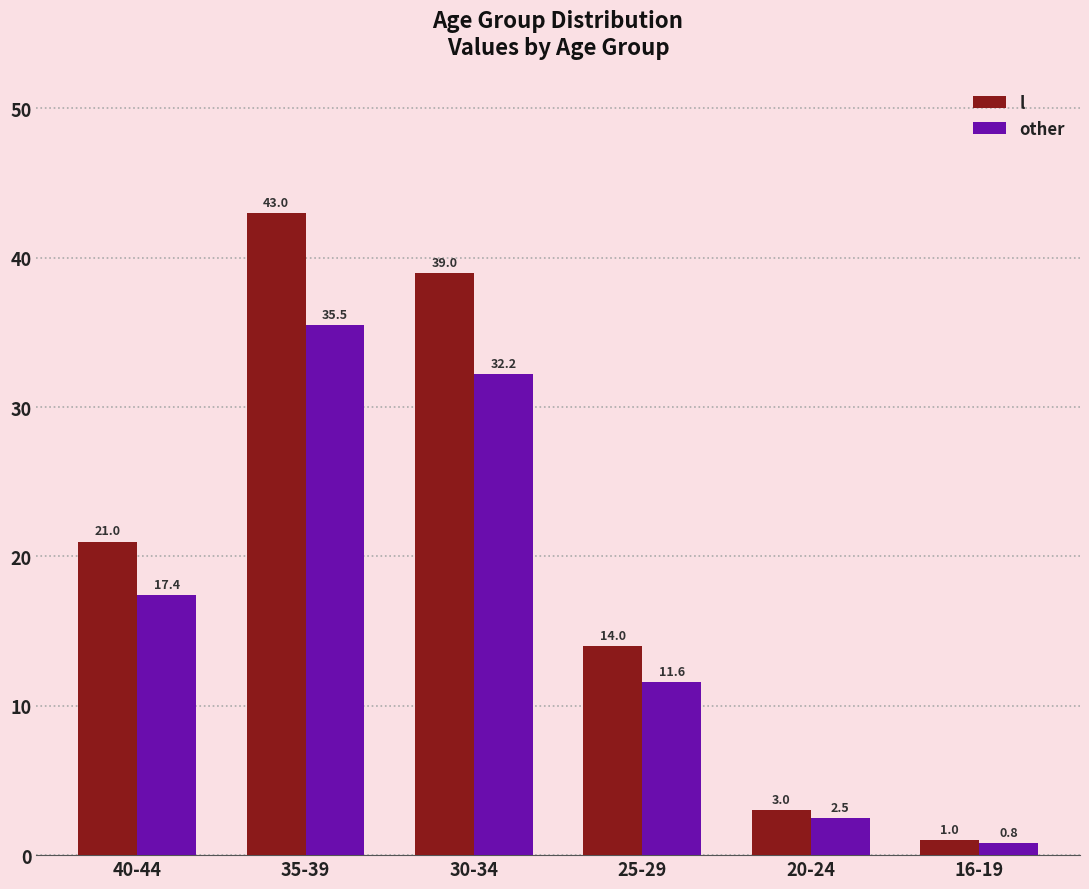

Reading right to left, list all the values displayed in this chart.

l: 1.0	3.0	14.0	39.0	43.0	21.0
other: 0.8	2.5	11.6	32.2	35.5	17.4